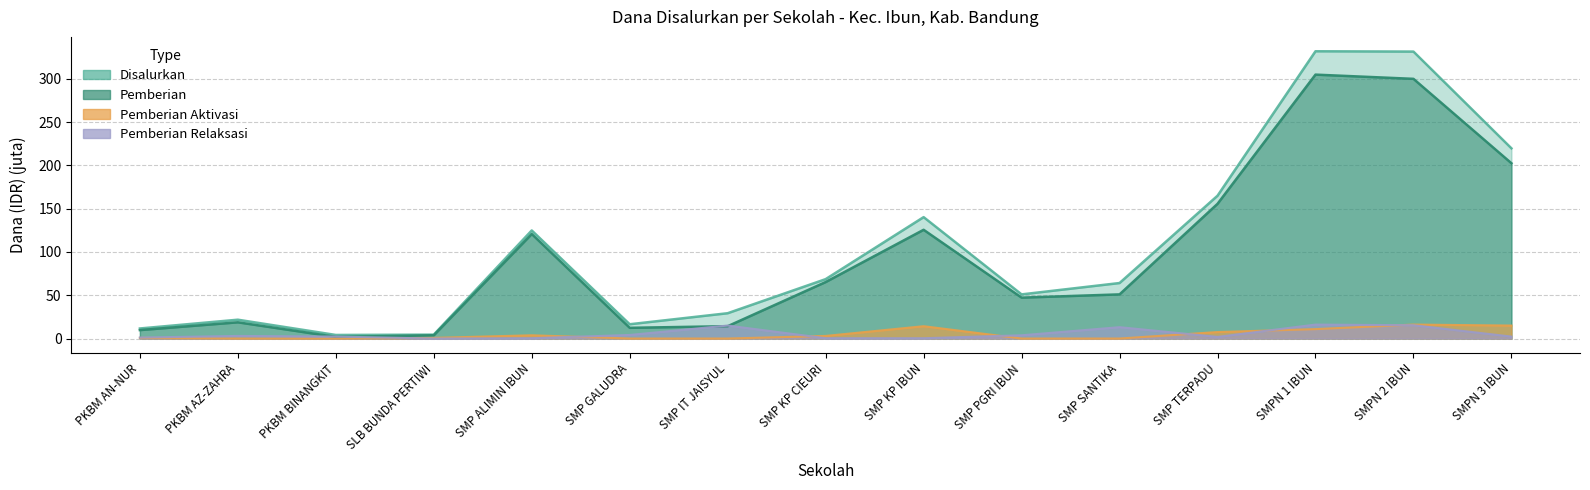

At which label is Pemberian closest to 153?

SMP TERPADU